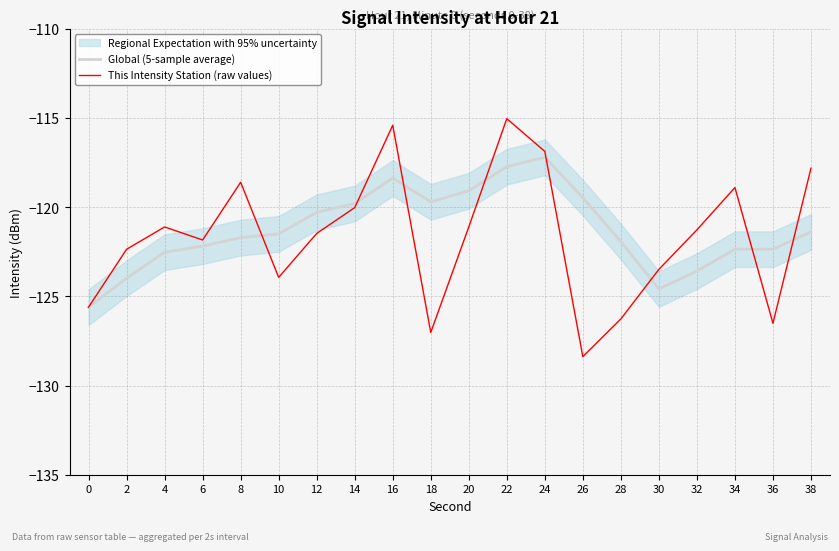

List the series in order of their peak value, lowest first.

Global (5-sample average), This Intensity Station (raw values)